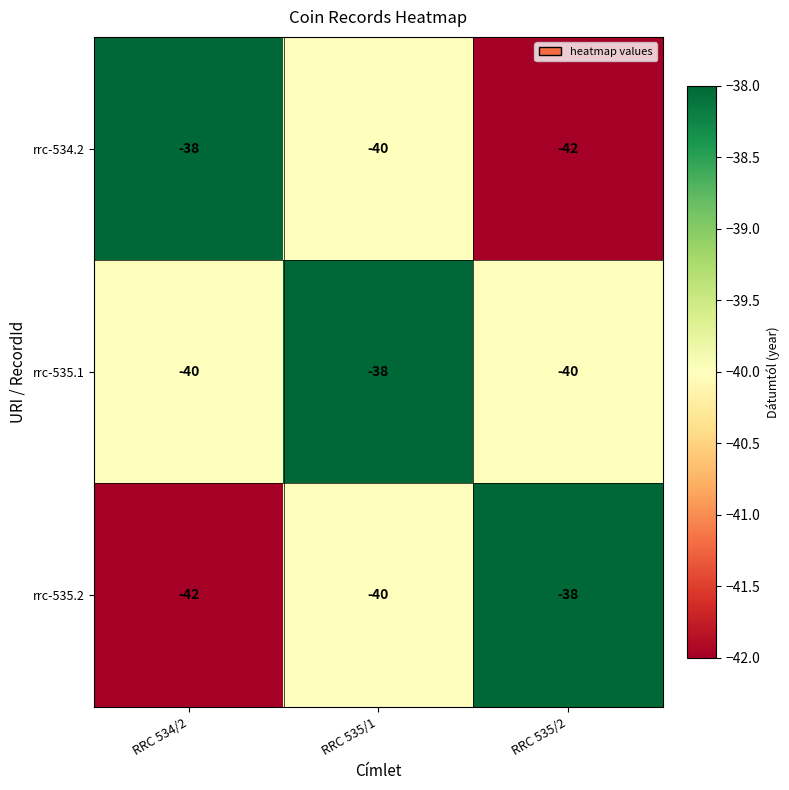

What is the smallest value displayed?

-42